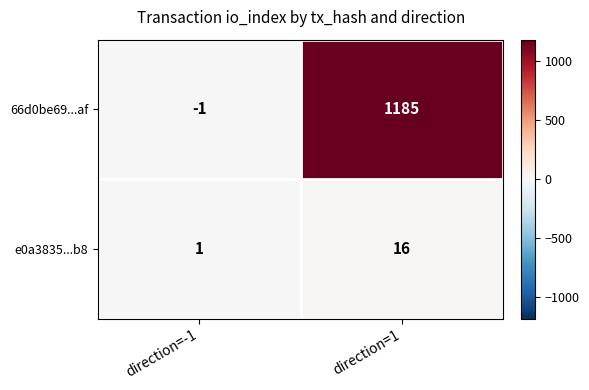

What is the difference between the 66d0be69...af values at direction=-1 and direction=1?

1186